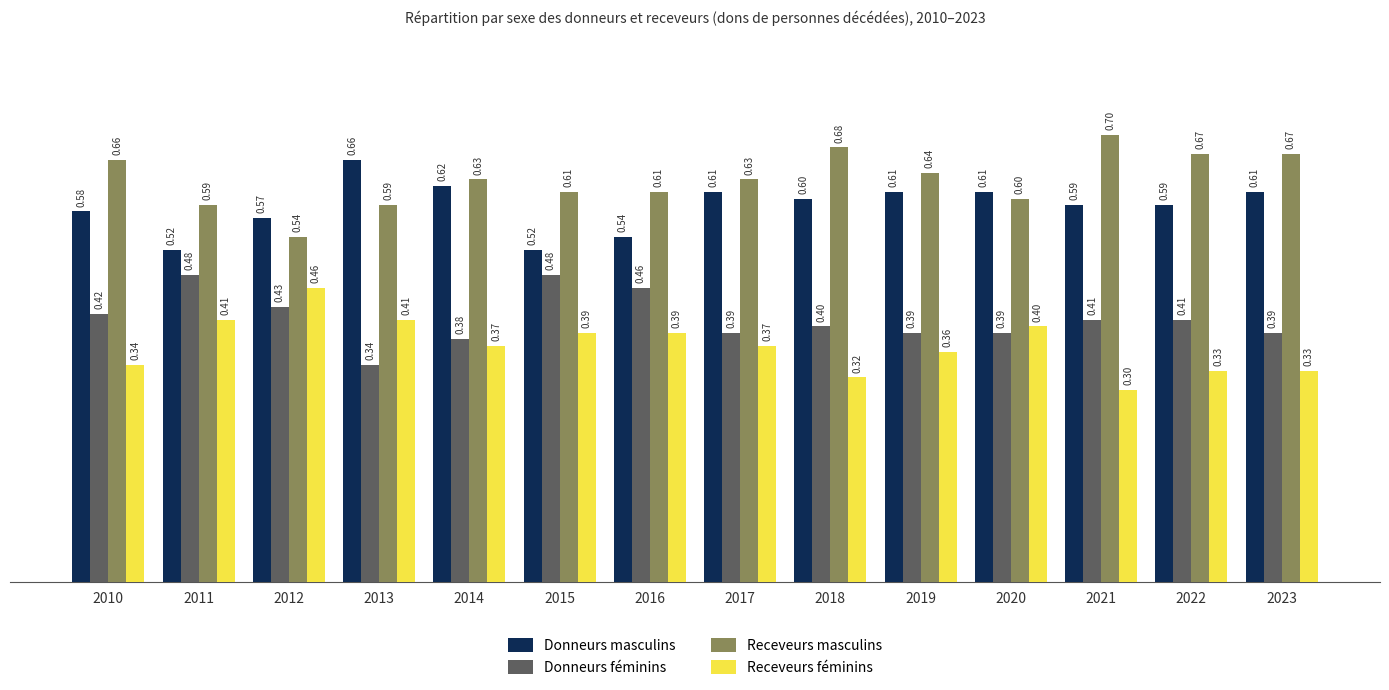

Rank the series by their maximum value, from highest to lowest.

Receveurs masculins, Donneurs masculins, Donneurs féminins, Receveurs féminins